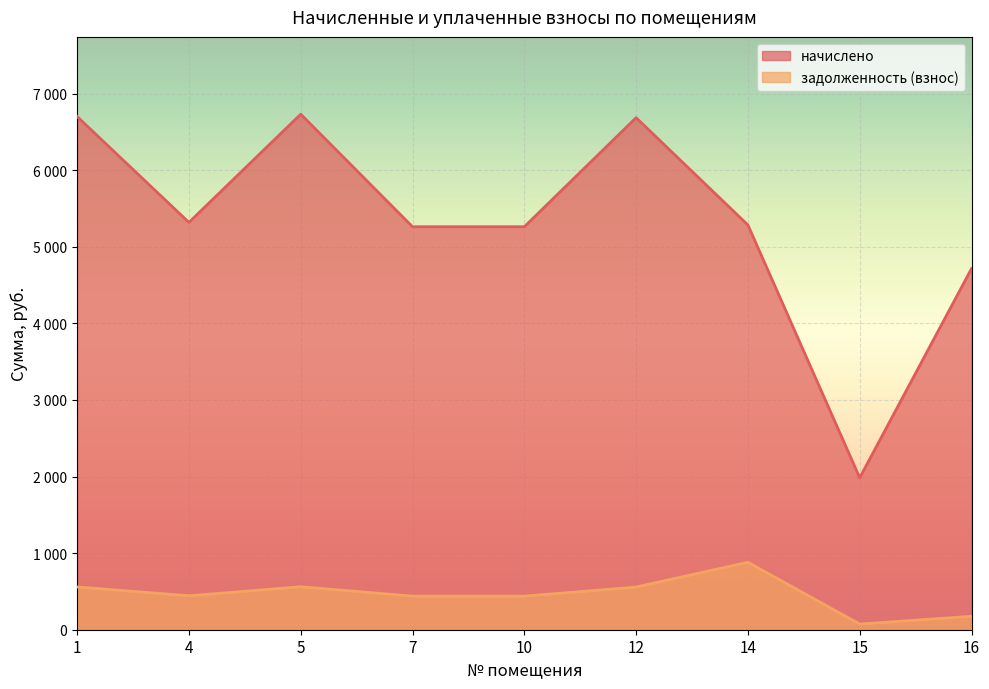

Between 1 and 16, which series saw the biggest shift?

начислено